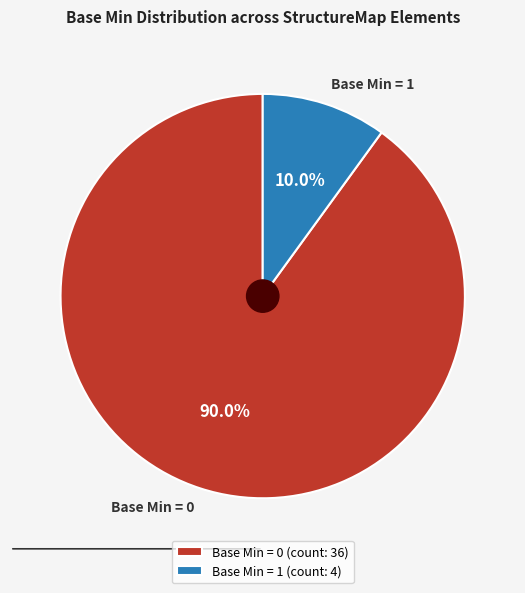

To the nearest percent, what is the difference between the largest and smallest slice percentages?

80%